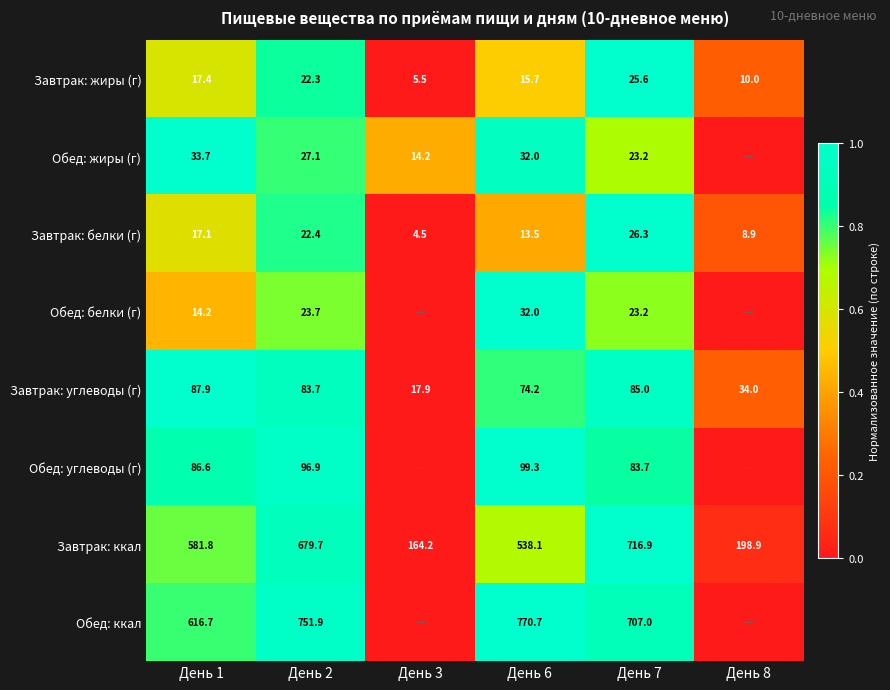

What value does the Завтрак: ккал series have at День 7?

716.9